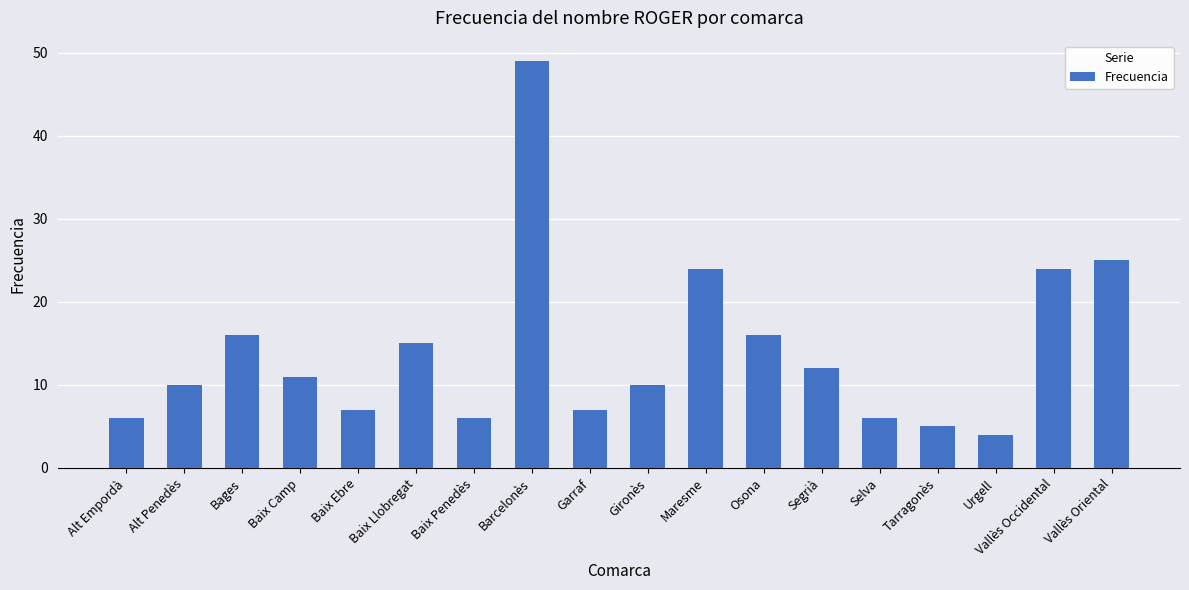

What is the label of the 6th bar from the left?

Baix Llobregat